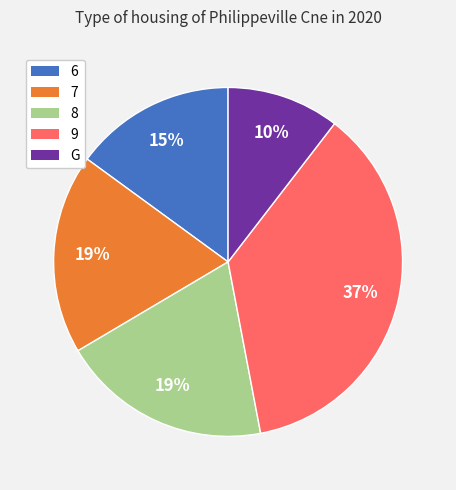

The 9 slice represents 37% of the pie. True or false?

True